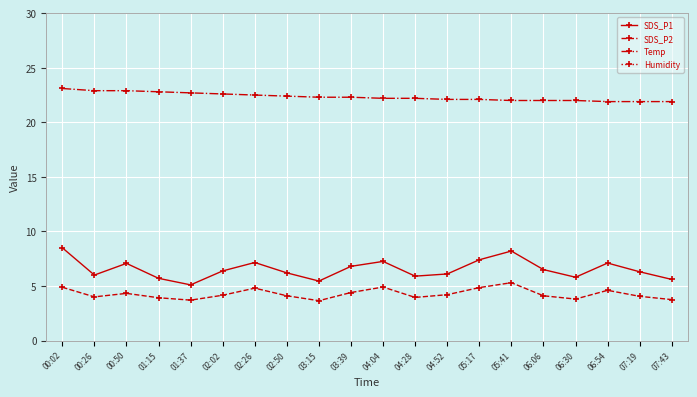

True or false: SDS_P1 and Temp intersect in this chart.

False